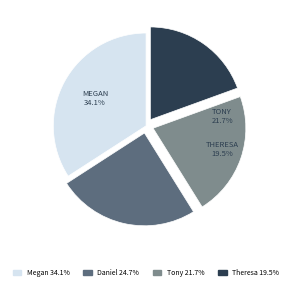

To the nearest percent, what is the average slice percentage?

25%